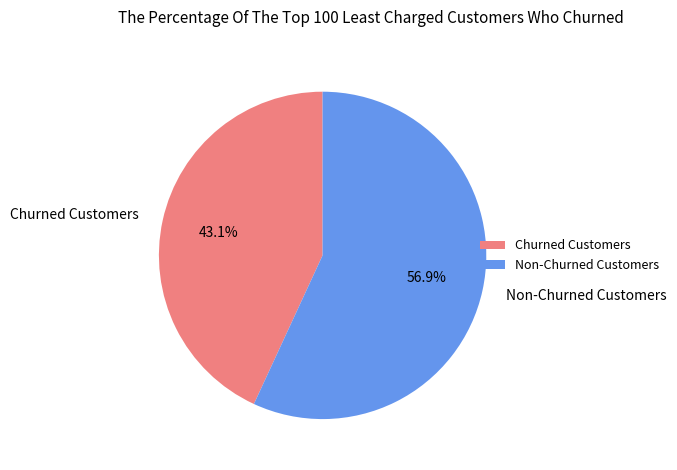

Is the sum of Churned Customers and Non-Churned Customers greater than half?

Yes